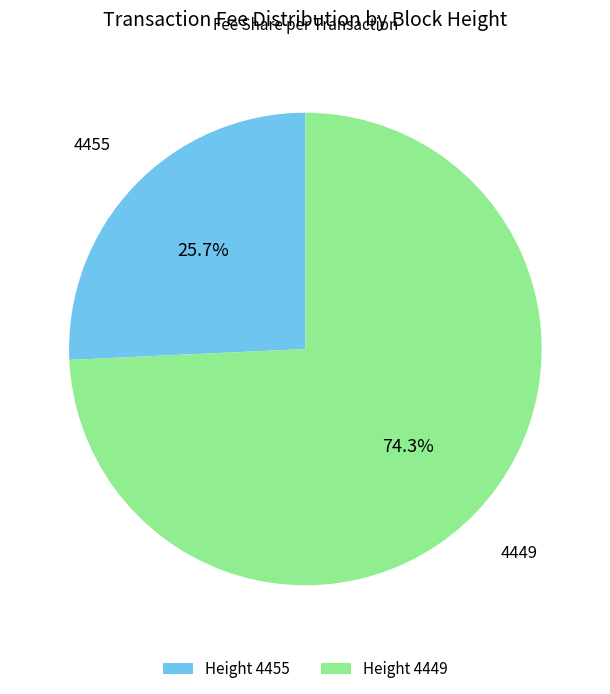

To the nearest percent, what is the difference between the largest and smallest slice percentages?

49%